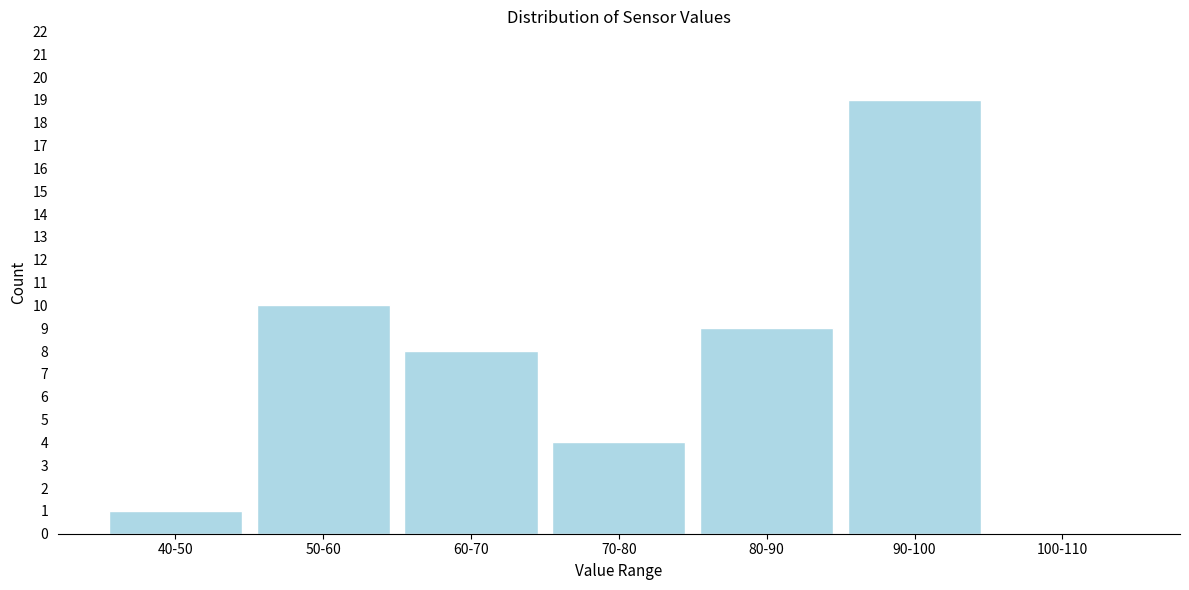

Reading left to right, list all the values displayed in this chart.

40-50=1	50-60=10	60-70=8	70-80=4	80-90=9	90-100=19	100-110=0